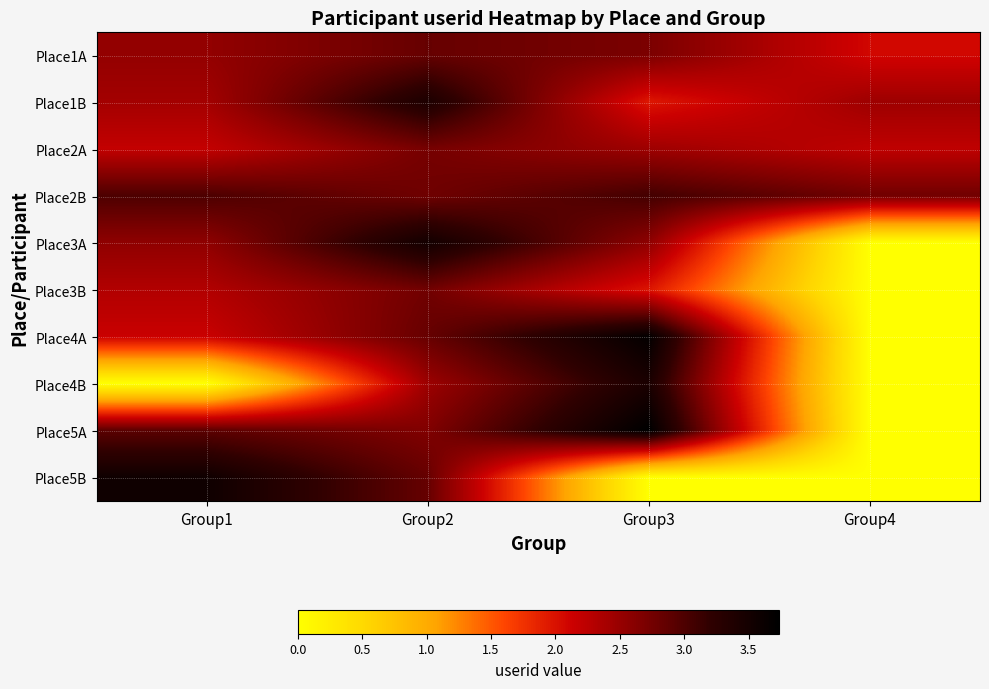

At how many categories does at least one series exceed 2?

4